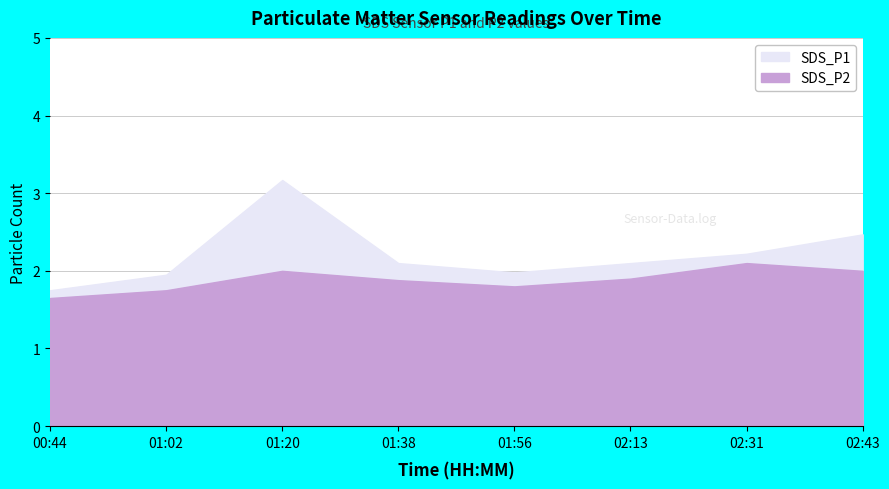

What is the difference between the SDS_P1 values at 01:02 and 01:38?

0.2